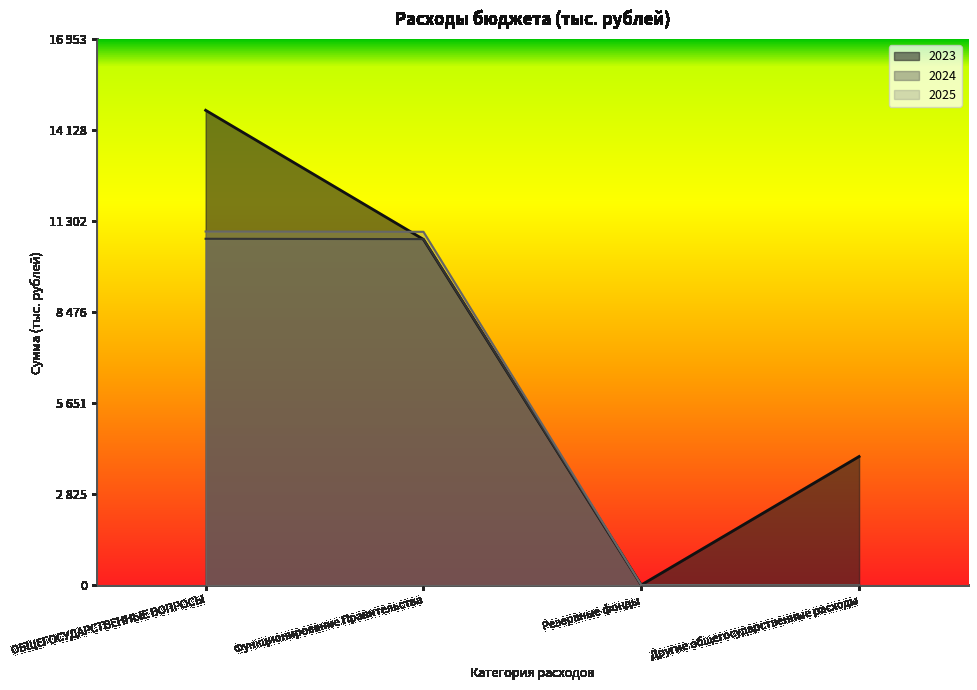

What is the value of the 2025 point at the 2nd from the left?

10970.9